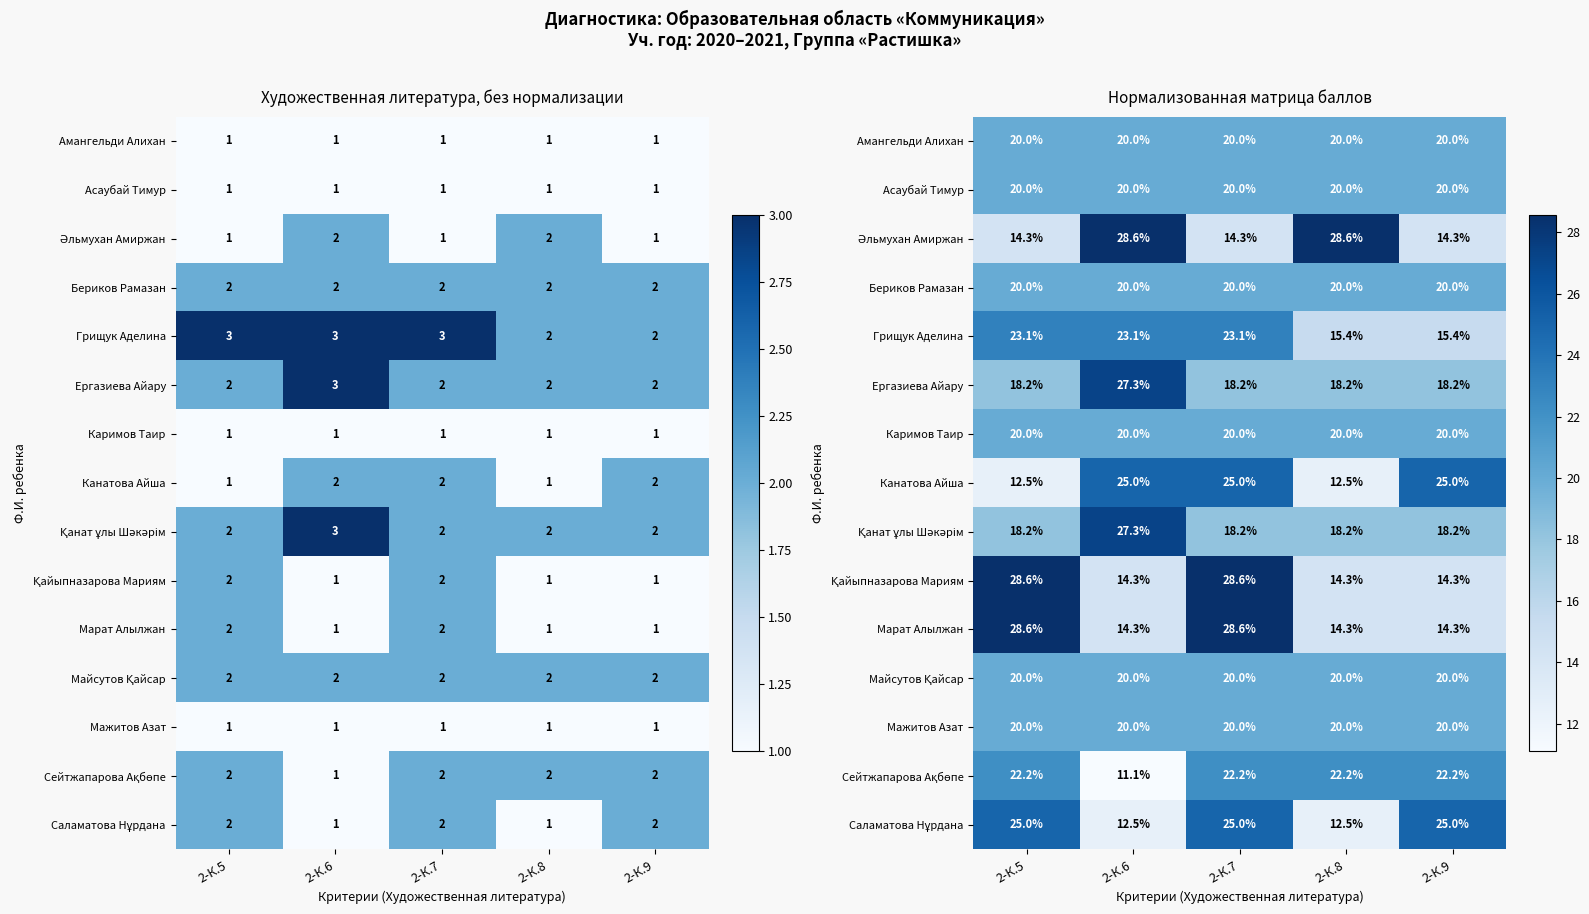

List the labels in order of Канатова Айша value, largest first.

2-К.6, 2-К.7, 2-К.9, 2-К.5, 2-К.8